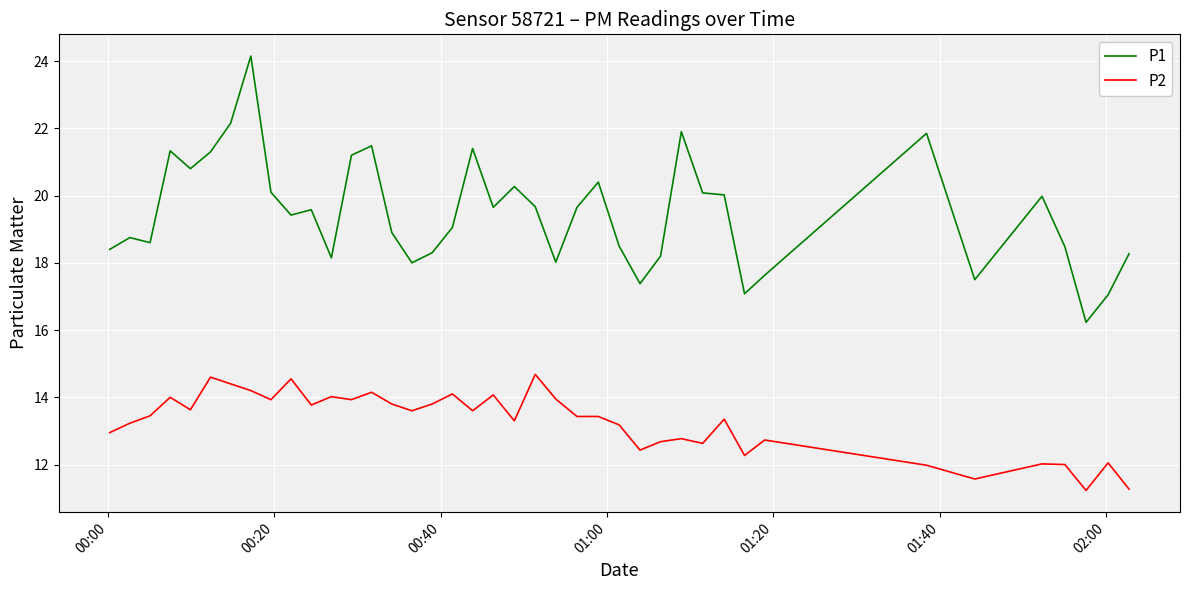

What is the difference between the maximum and minimum values in the P1 series?

7.9